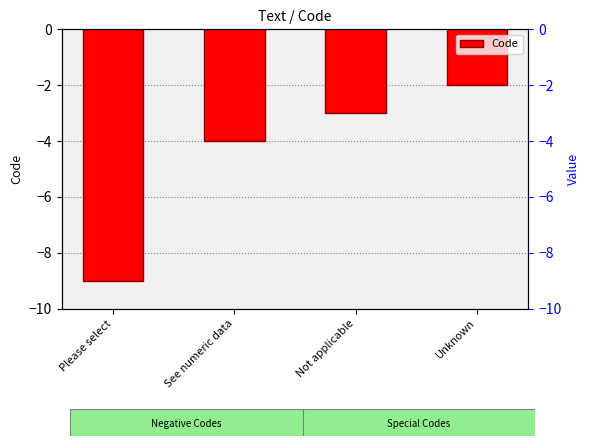

Which category has the highest value across all series?

Unknown